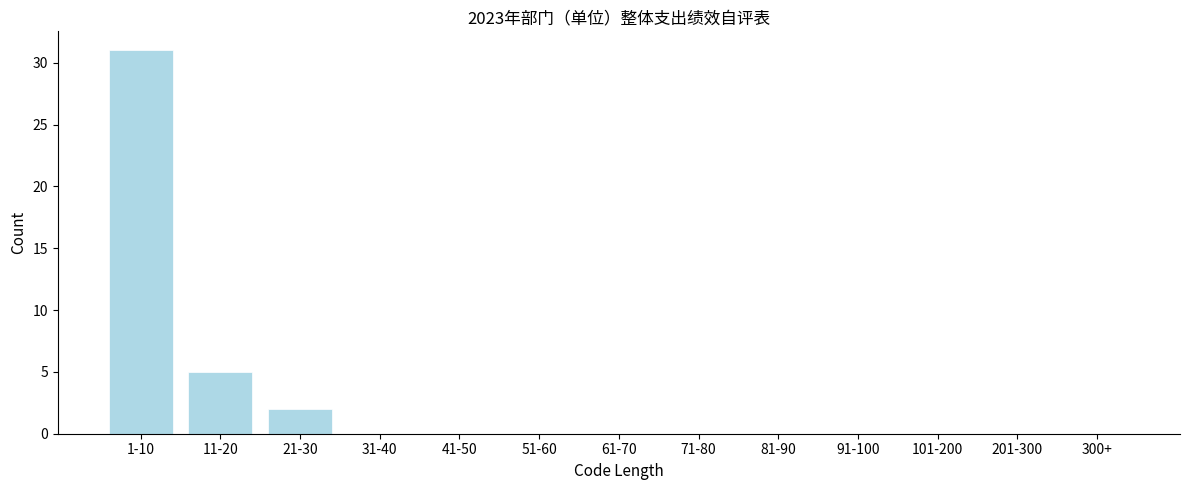

Reading left to right, extract all data points from this chart.

1-10=31	11-20=5	21-30=2	31-40=0	41-50=0	51-60=0	61-70=0	71-80=0	81-90=0	91-100=0	101-200=0	201-300=0	300+=0